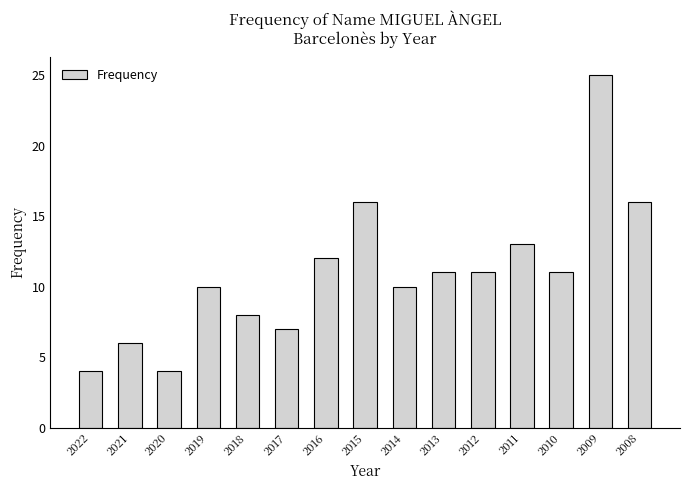

Reading left to right, what are all the values shown in this chart?

4	6	4	10	8	7	12	16	10	11	11	13	11	25	16